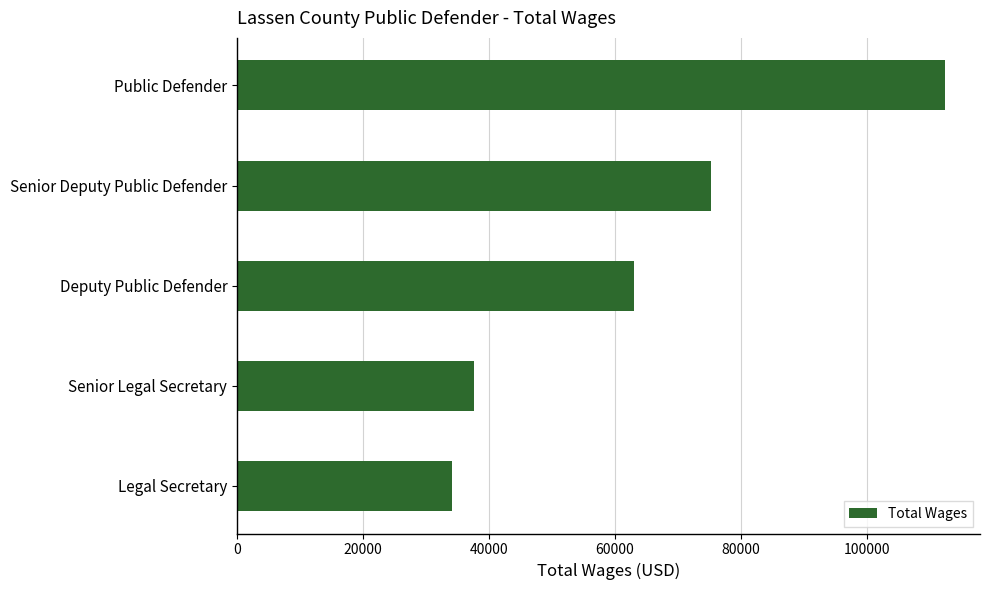

What is the smallest value displayed?

34132